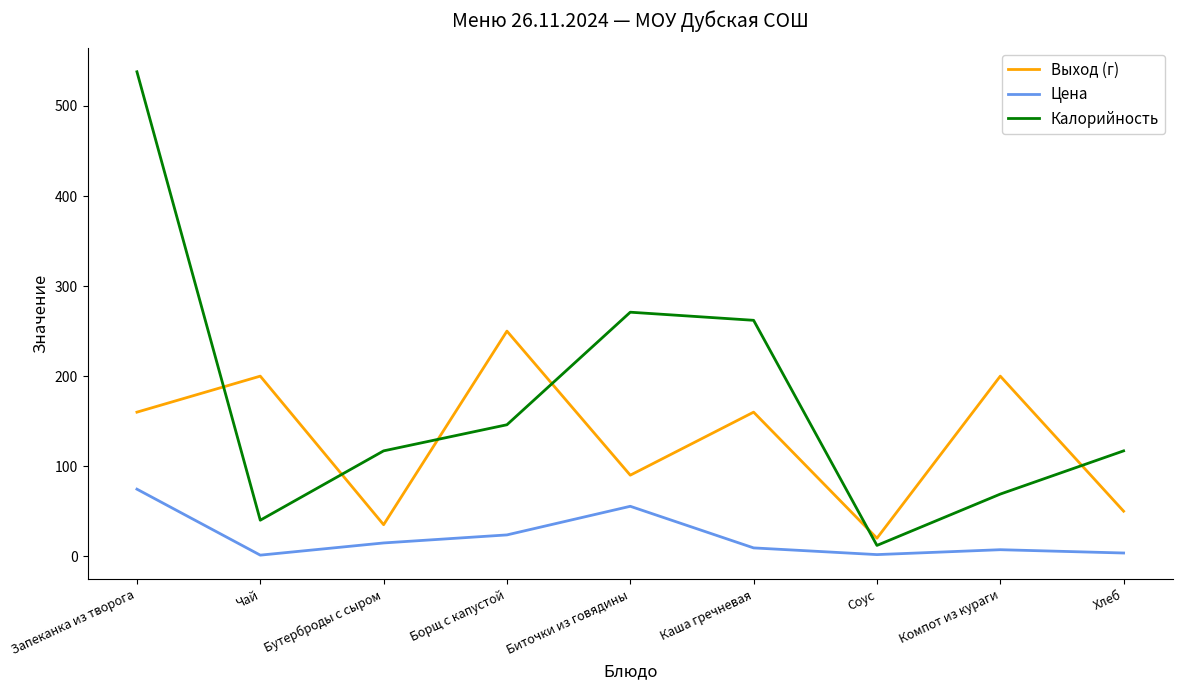

What is the highest value of the Калорийность series?

538.0